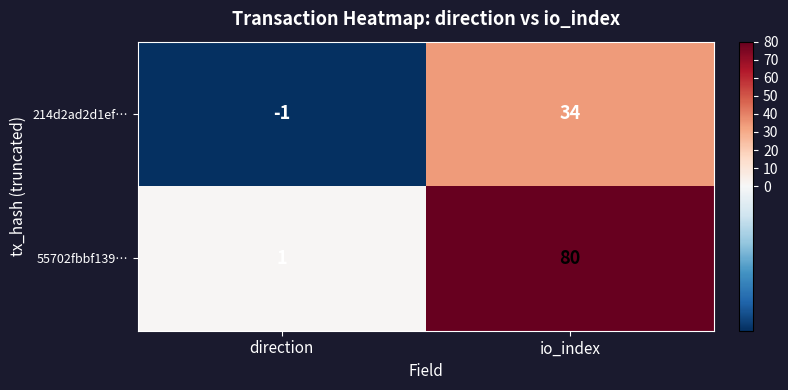

The value of 214d2ad2d1ef… at io_index is 34. True or false?

True